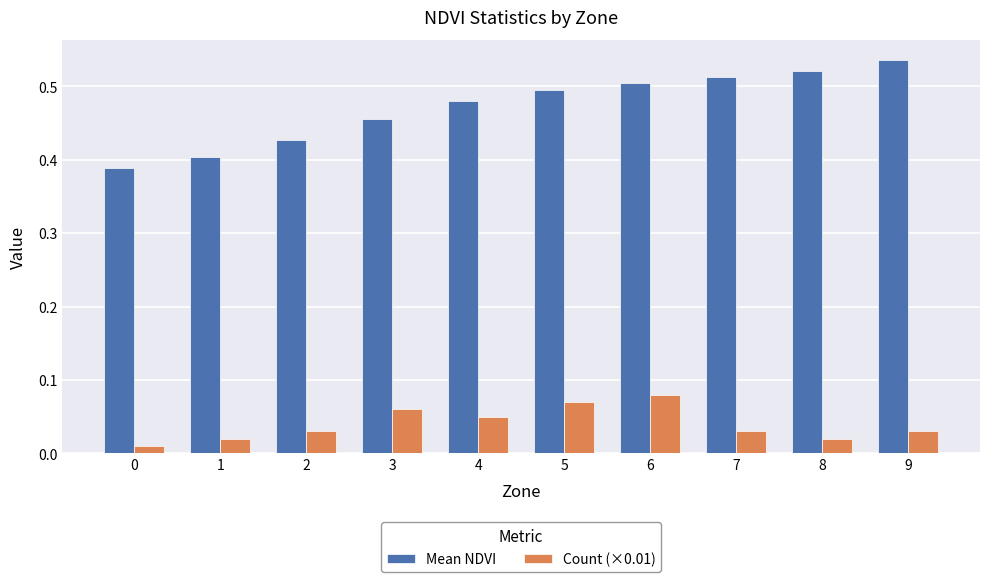

The Mean NDVI series shows 0.7 at 9. True or false?

False